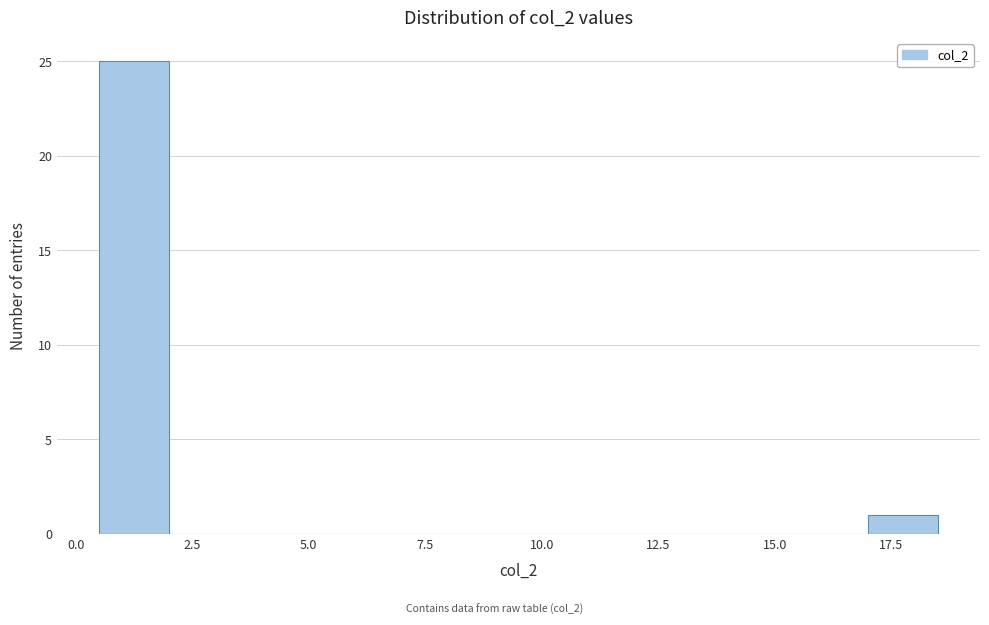

Around what value on the x-axis is the tallest bar? Give the approximate position of its centre, as read against the axis.

1.5